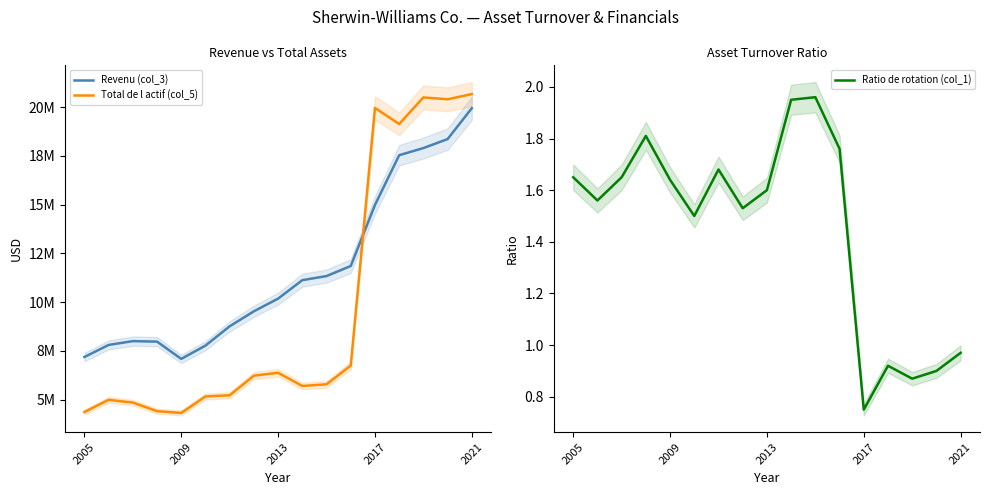

True or false: Revenu (col_3) has more than 1 points higher than both neighbors.

False